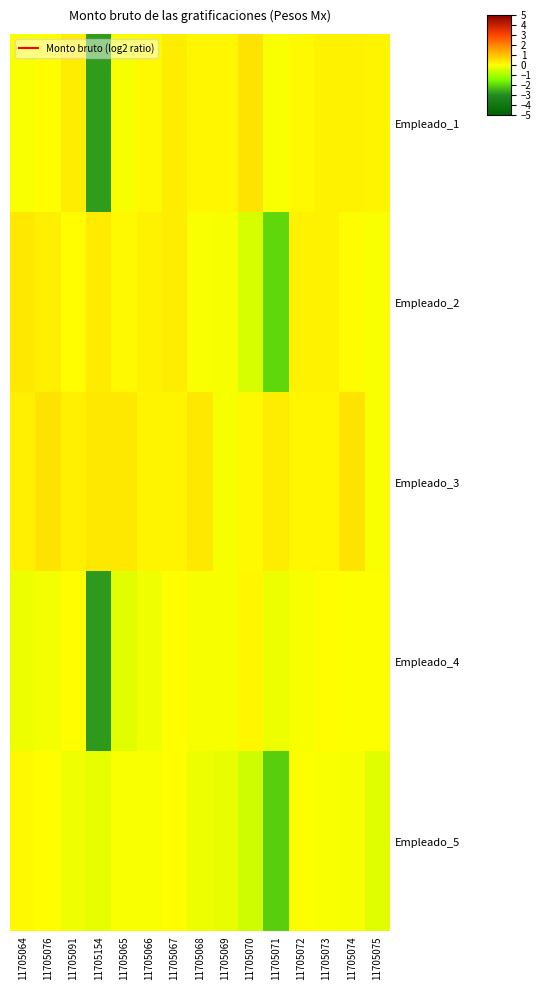

What is the spread (max minus min) of values at 11705075?

0.5